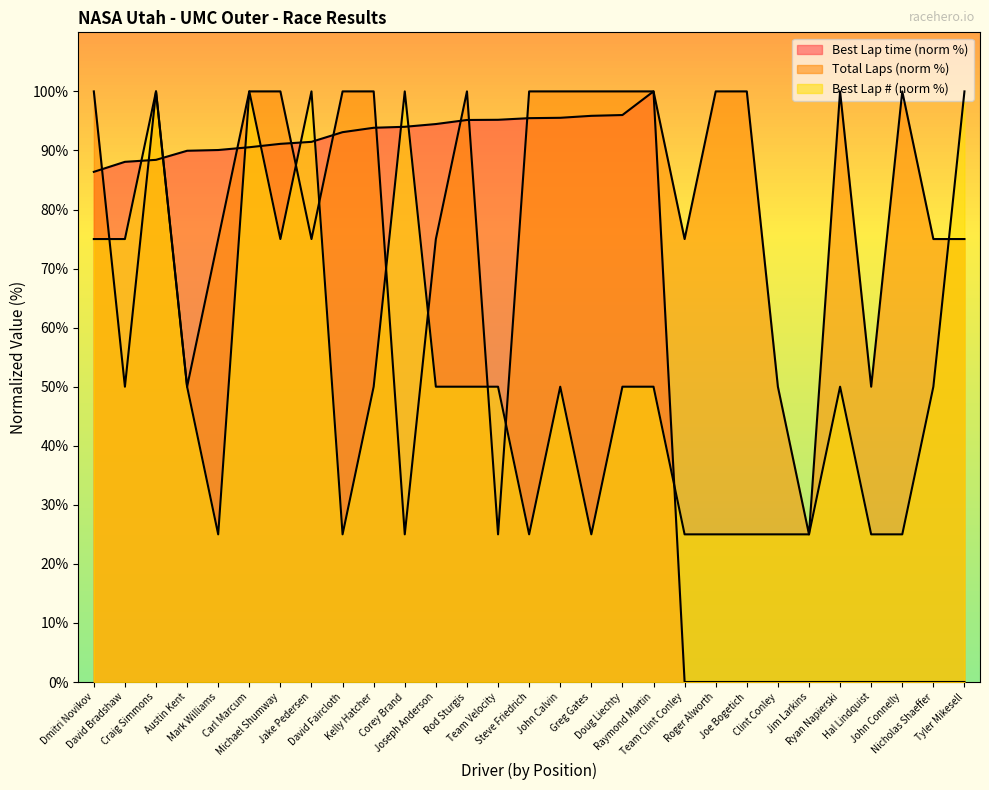

What is the difference between the maximum and minimum values in the Total Laps series?

75.0